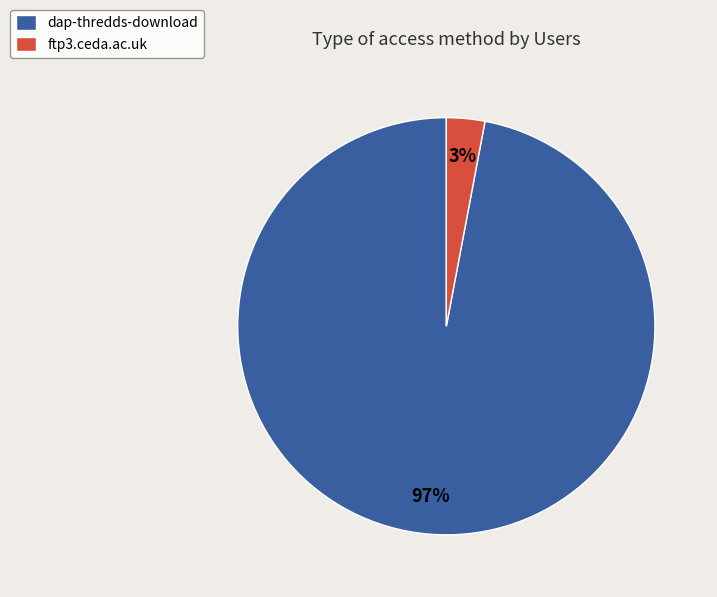

How many slices are in this pie chart?

2